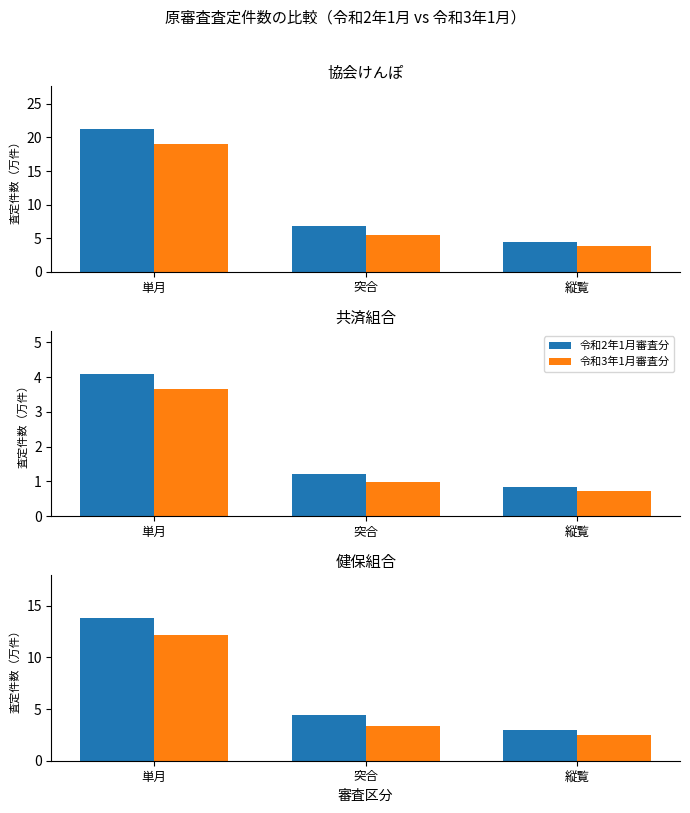

What is the label of the 1st bar from the left?

単月